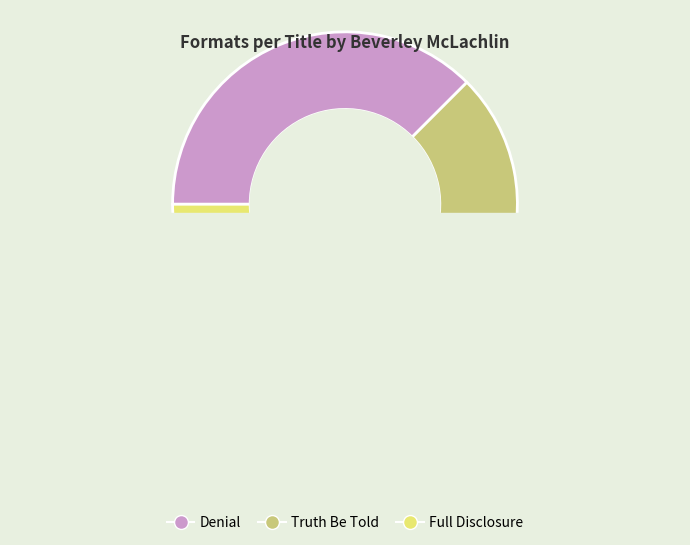

Does Truth Be Told account for over 50% of the chart?

No